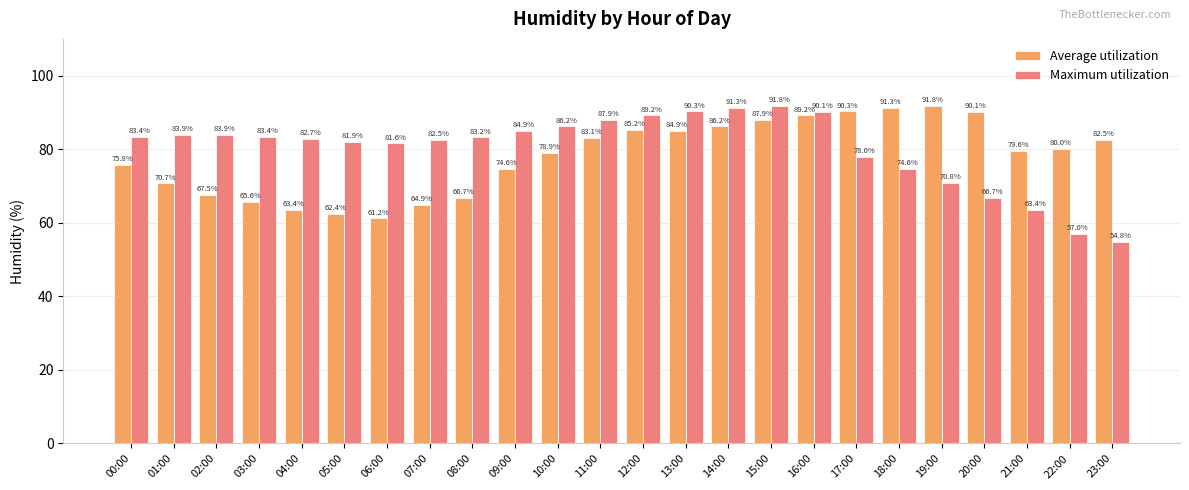

What is the sum of all Average utilization values?

1873.8